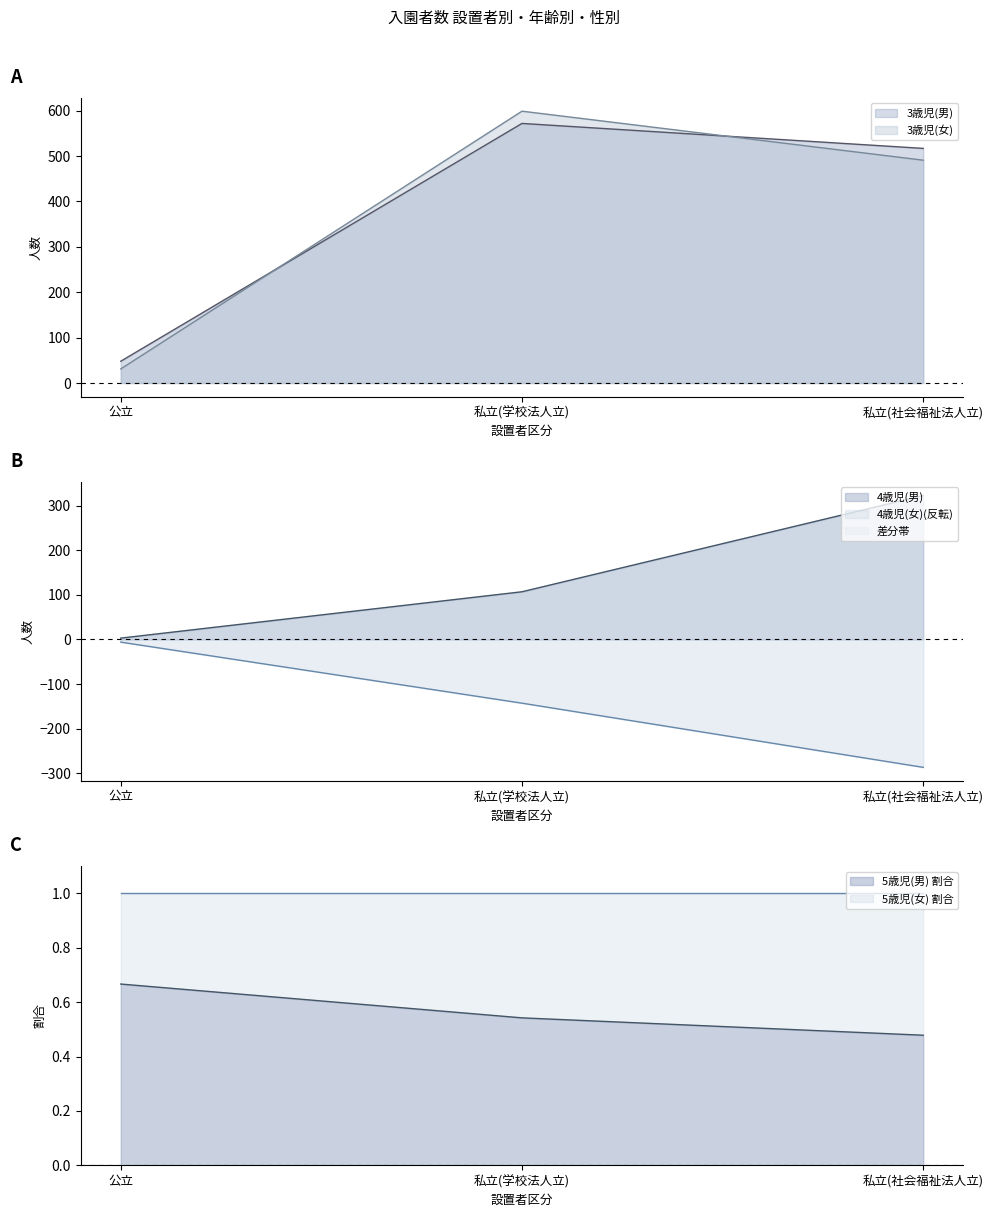

How many categories are shown in the chart?

3